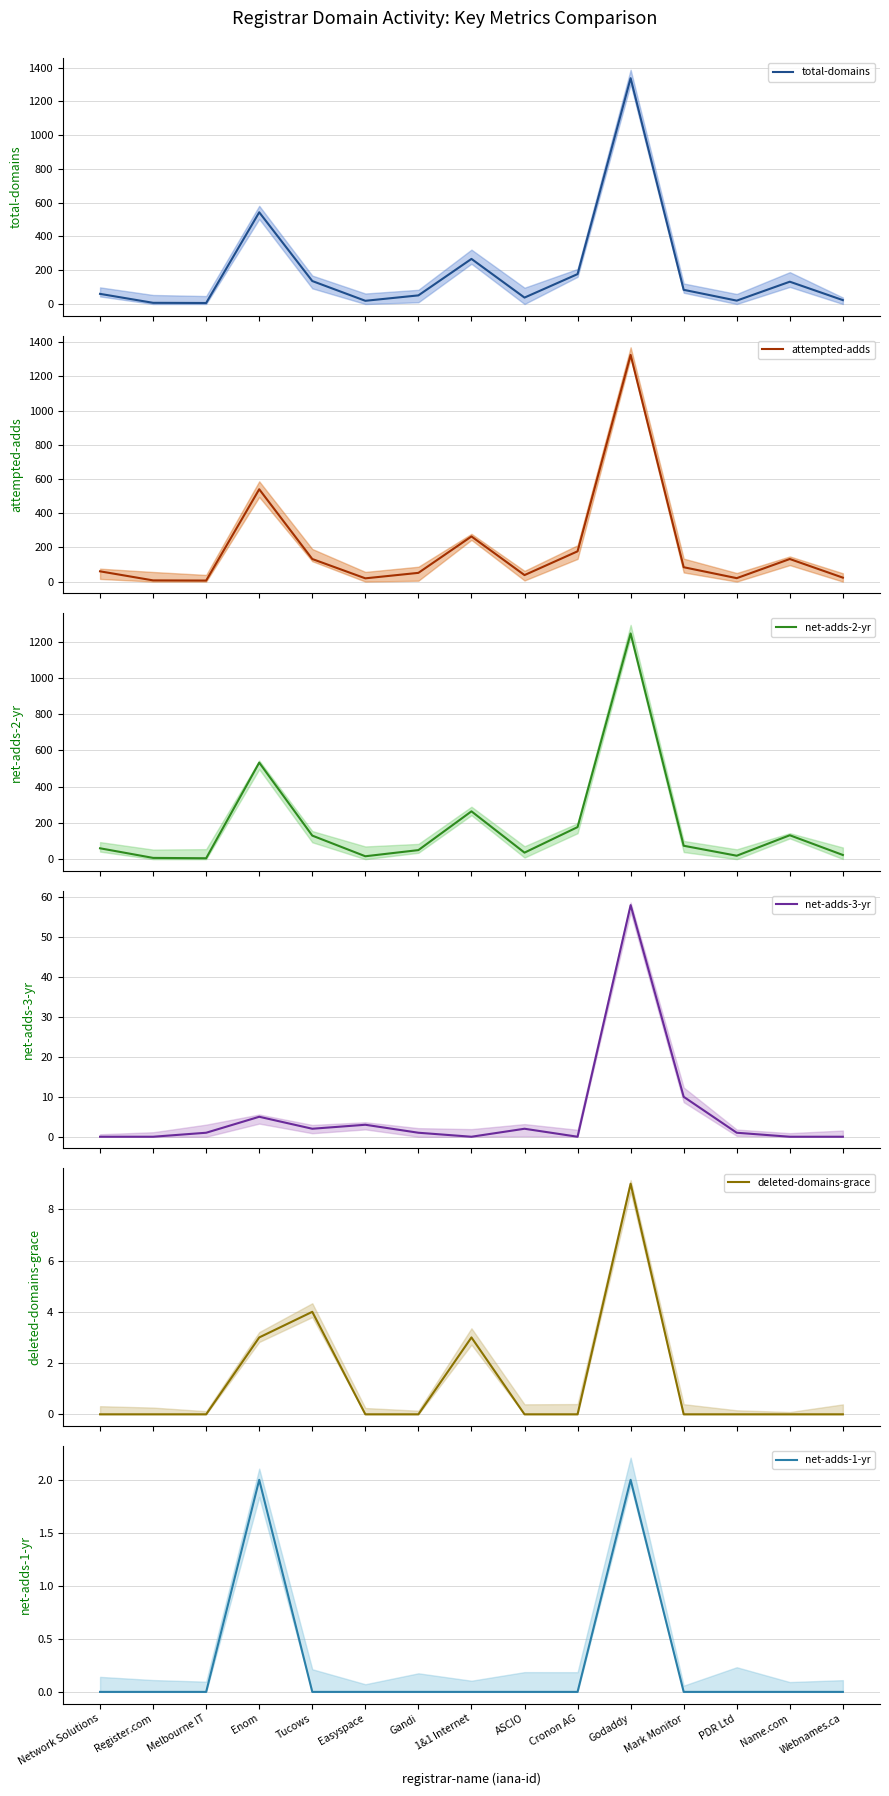

What are all the series names shown in the legend?

total-domains, attempted-adds, net-adds-2-yr, net-adds-3-yr, deleted-domains-grace, net-adds-1-yr